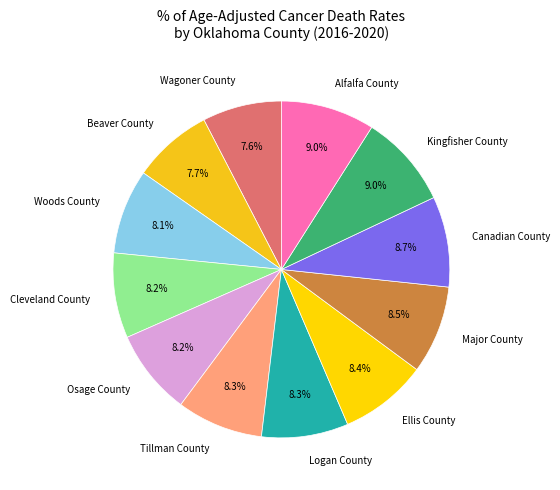

The Canadian County slice represents 9% of the pie. True or false?

True